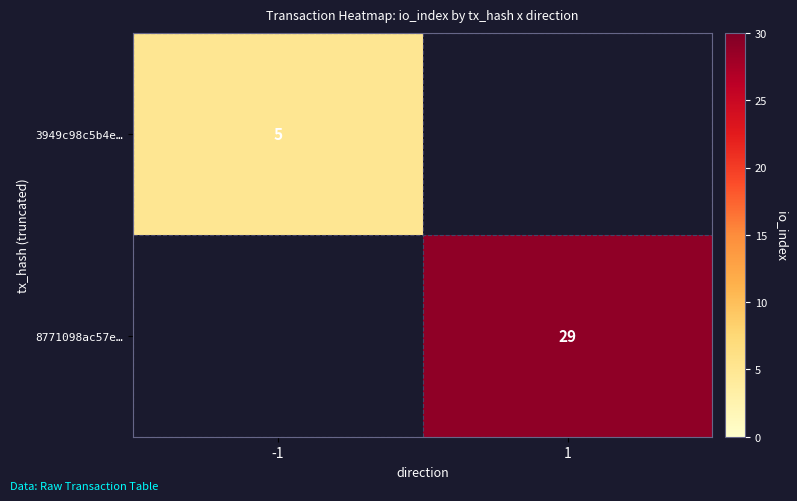

Is it true that 8771098ac57e… equals 41 at 1?

False